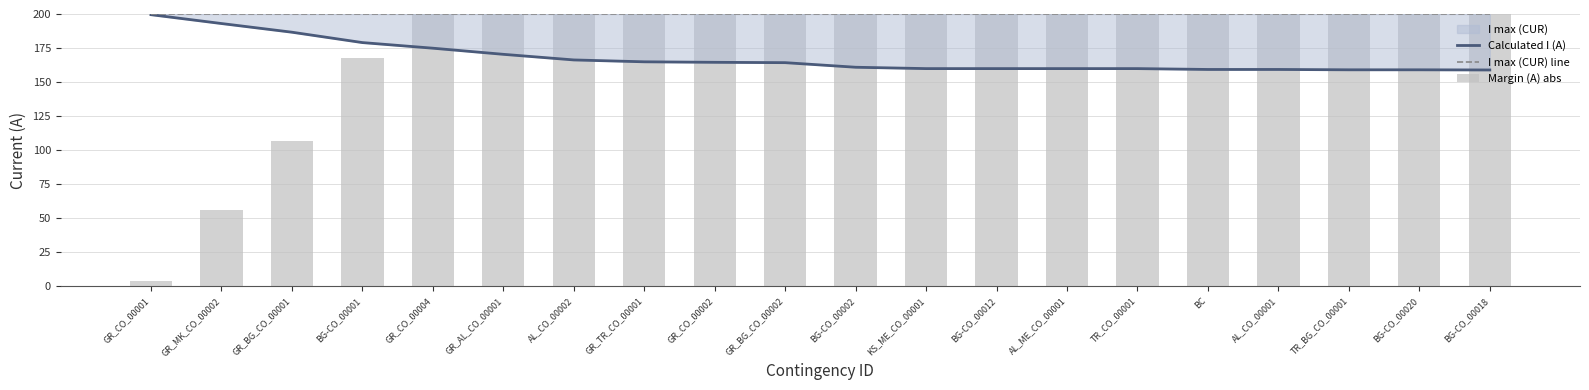

Which series has the largest range (max minus min)?

Margin (A) abs